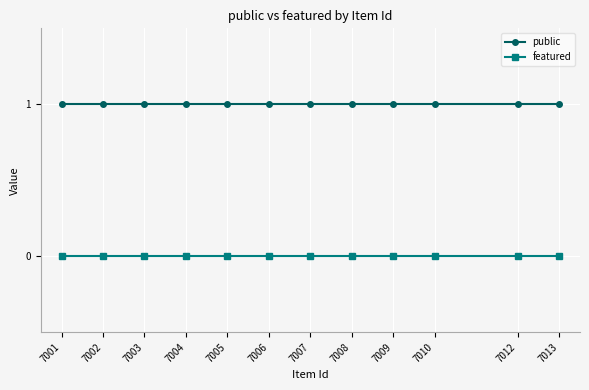

Is the value of public at 7009 greater than the value of featured at 7013?

Yes